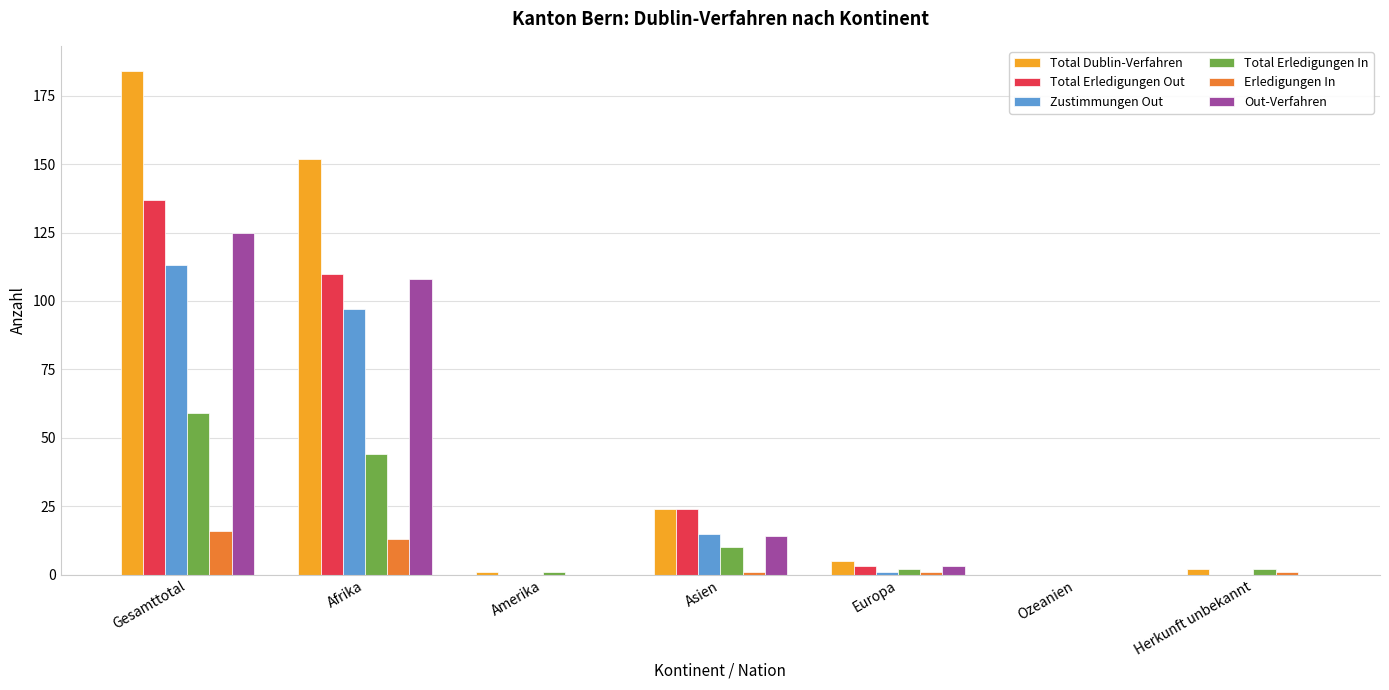

Are the bars horizontal?

No